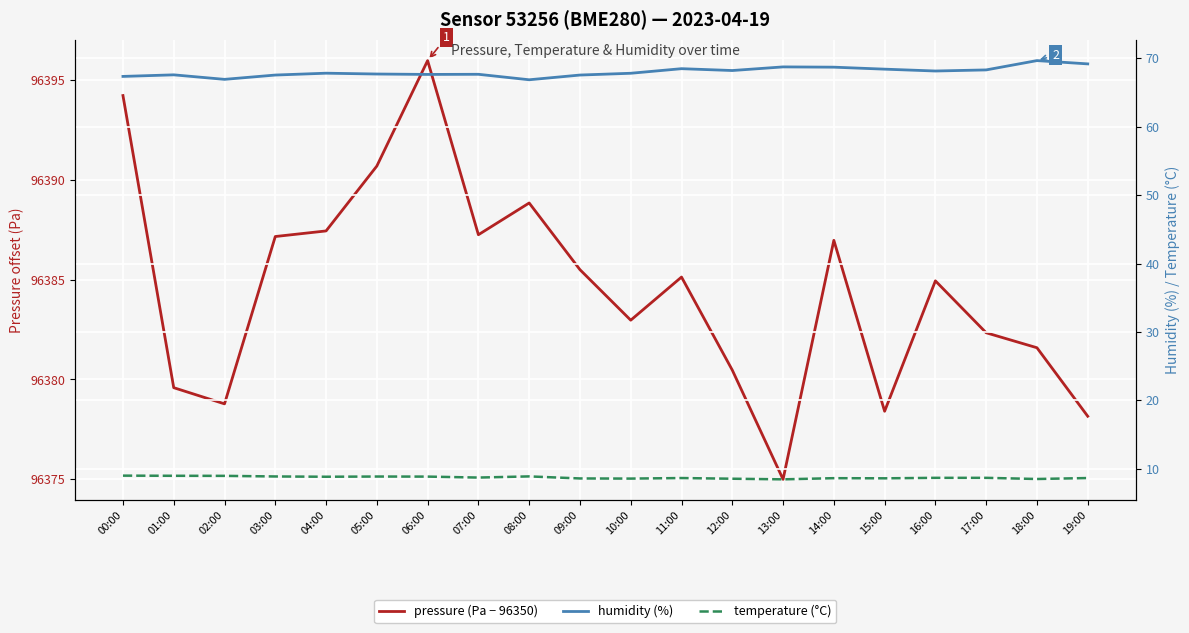

How many lines are shown in the chart?

3